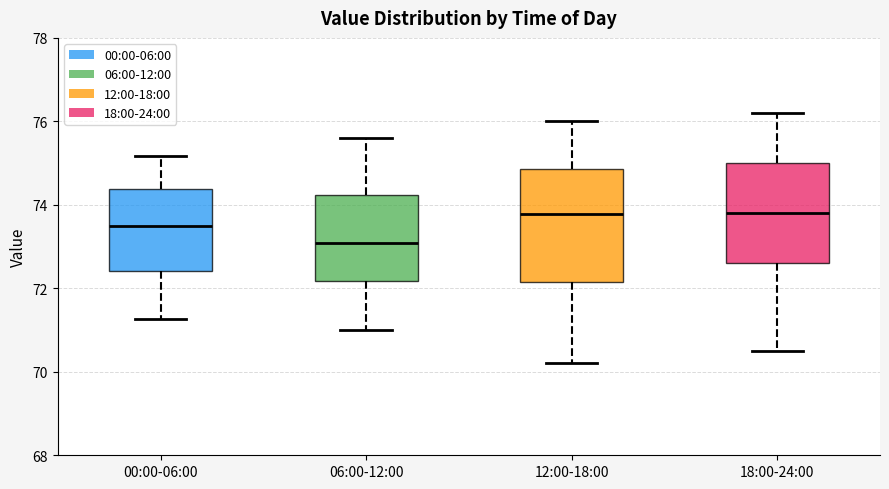

Reading left to right, transcribe this box plot: for each box, give where its median line is, the range the box spans, and where its two whiskers end, as read against the y-axis. The values are not printed on the chart, so give them approximately, as read against the axis.

00:00-06:00: median 73.4, box 72.4 to 74.4, whiskers 71.2 to 75.2
06:00-12:00: median 73.0, box 72.2 to 74.2, whiskers 71.0 to 75.6
12:00-18:00: median 73.8, box 72.2 to 74.8, whiskers 70.2 to 76.0
18:00-24:00: median 73.8, box 72.6 to 75.0, whiskers 70.6 to 76.2